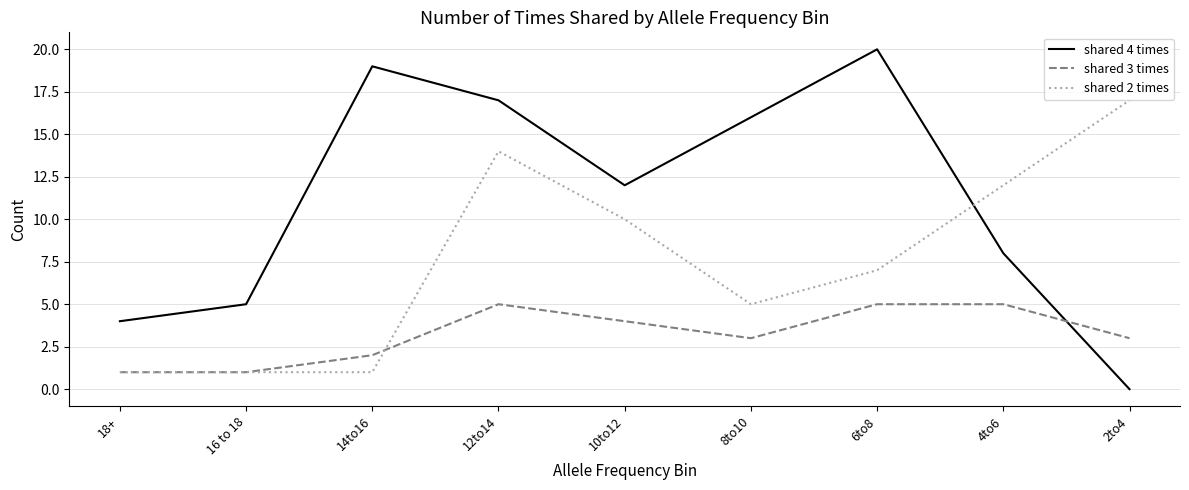

Is this an area chart (filled region under the line)?

No